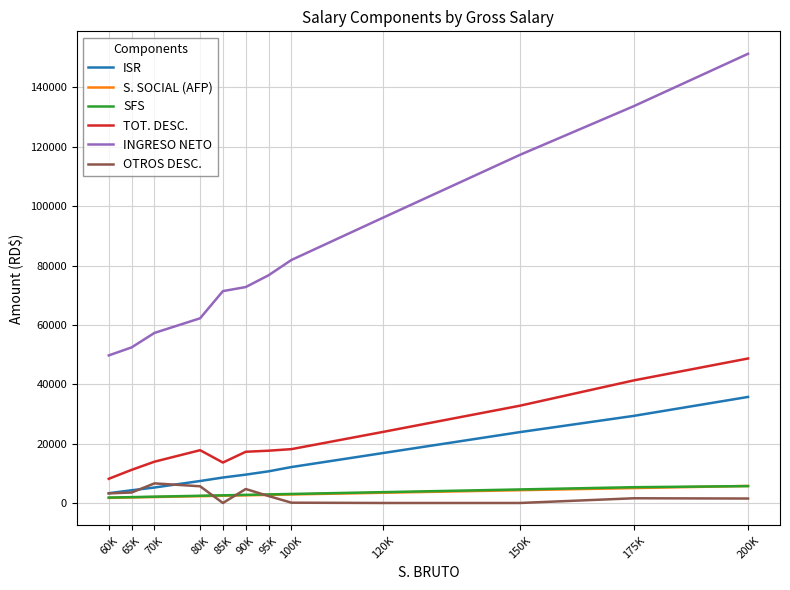

What is the sum of all ISR values?

166840.9